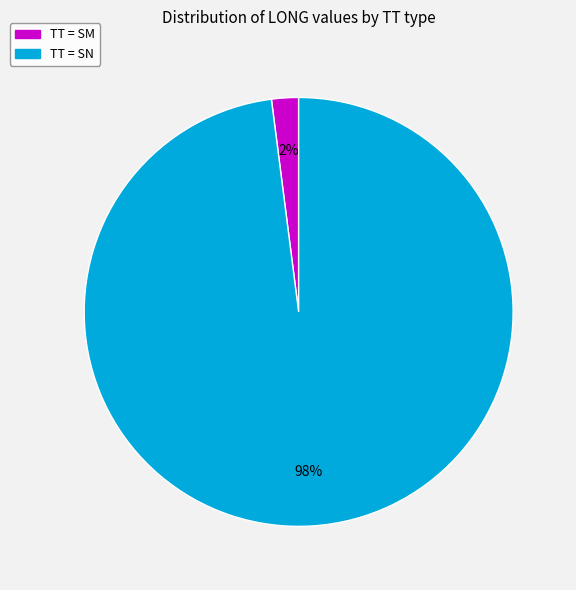

To the nearest percent, what is the difference between the largest and smallest slice percentages?

96%